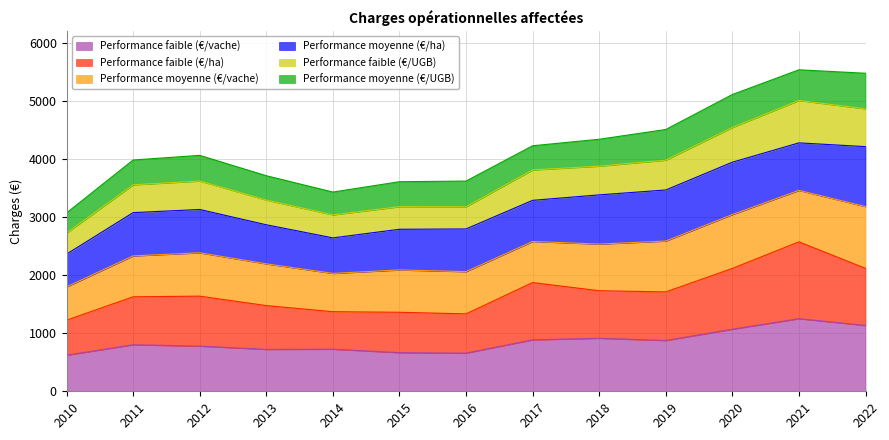

The value of Performance faible (€/ha) at 2014 is 568.5. True or false?

False